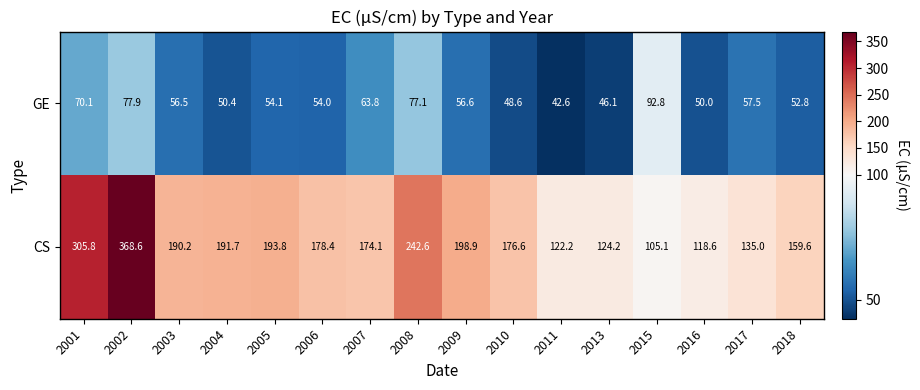

Which series has the largest range (max minus min)?

CS